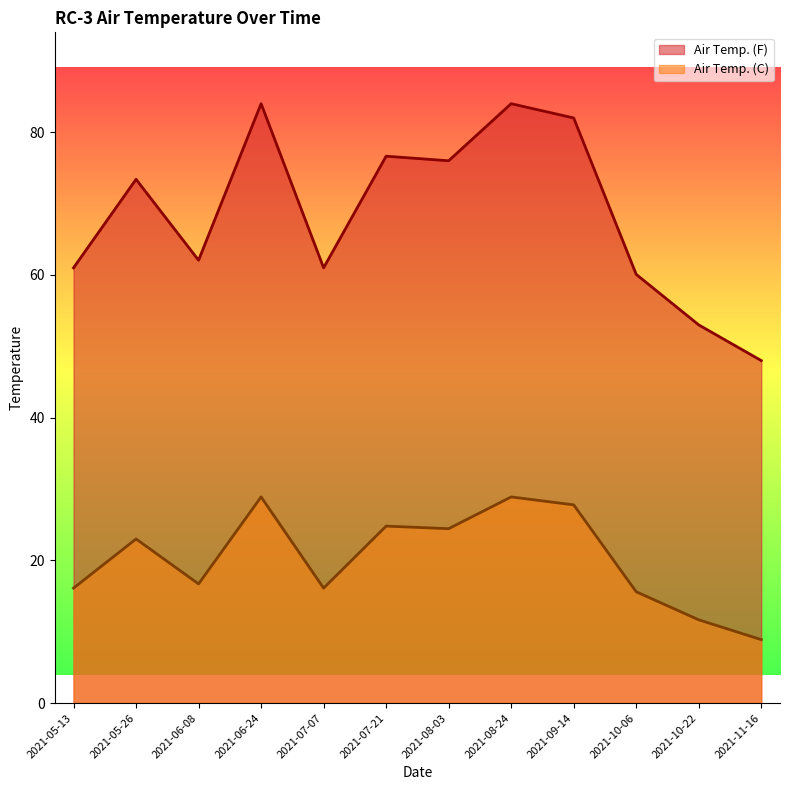

What is the difference between the highest and lowest values at 2021-08-24?

55.1